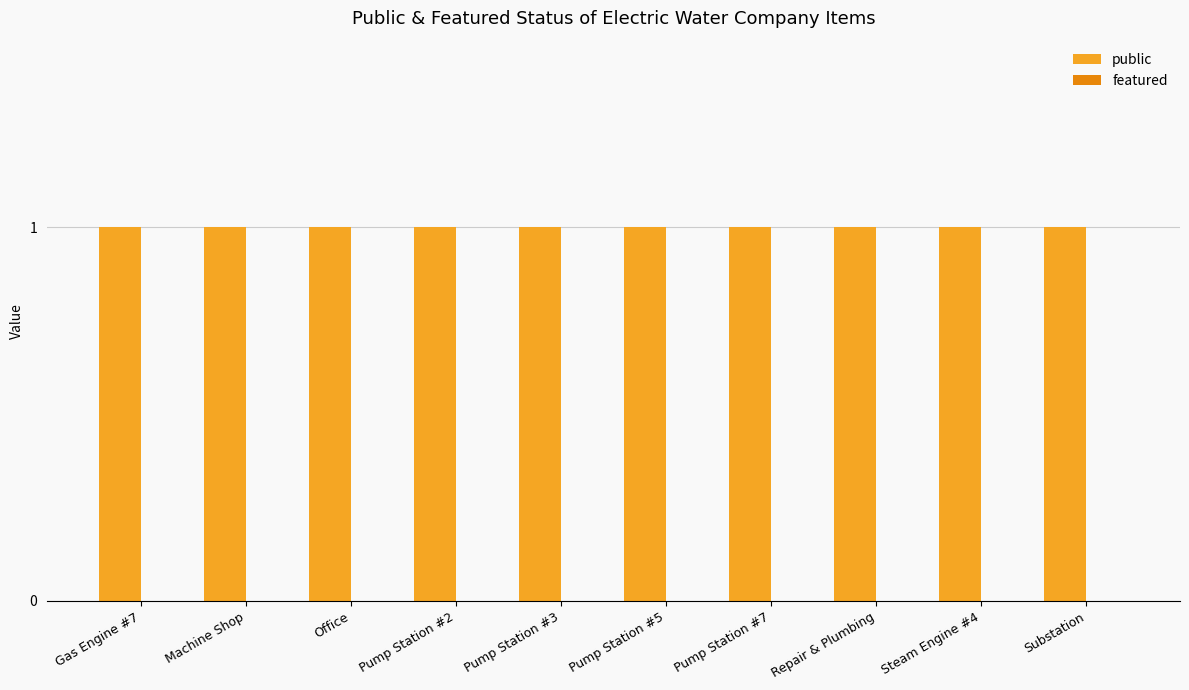

The value of public at Office is 1. True or false?

True